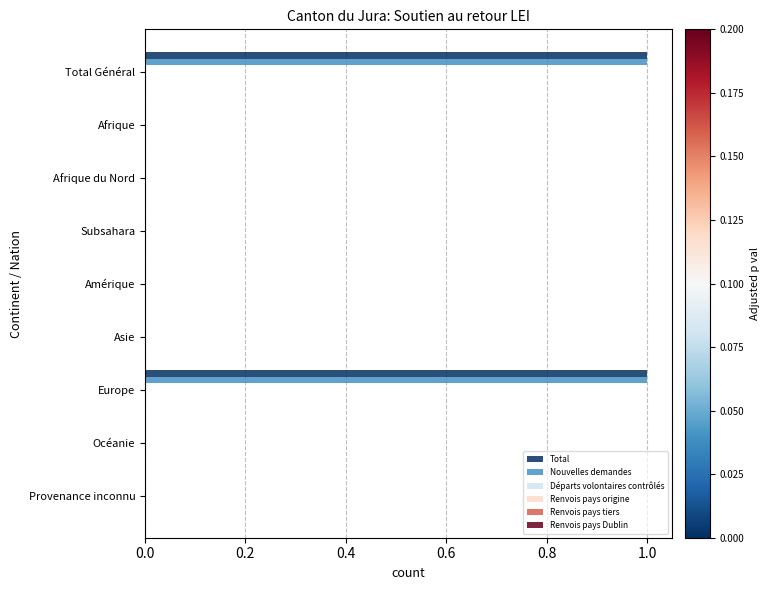

The Total series shows 1 at Total Général. True or false?

True